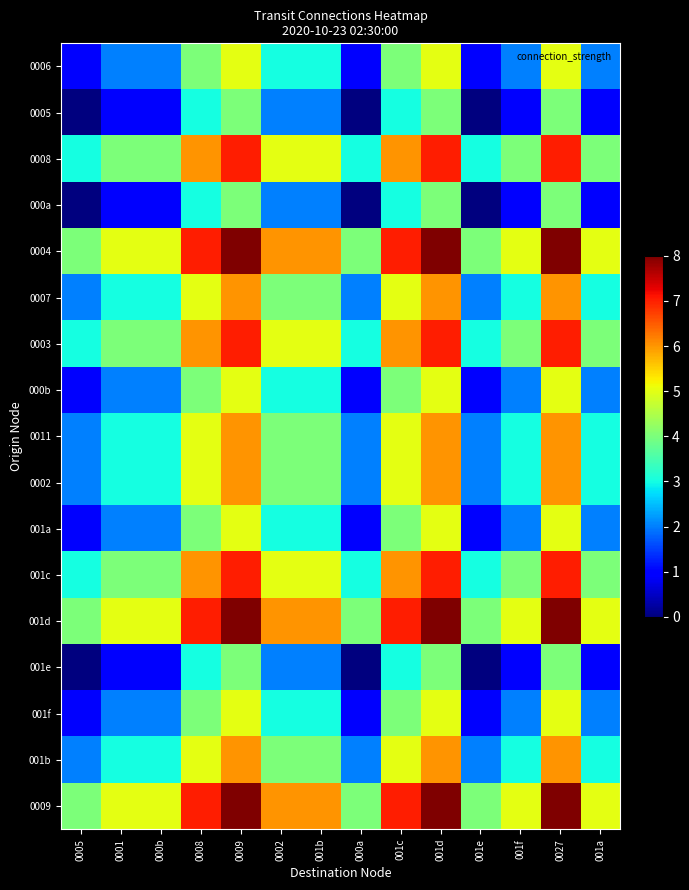

At which category is the sum across all series the highest?

0009